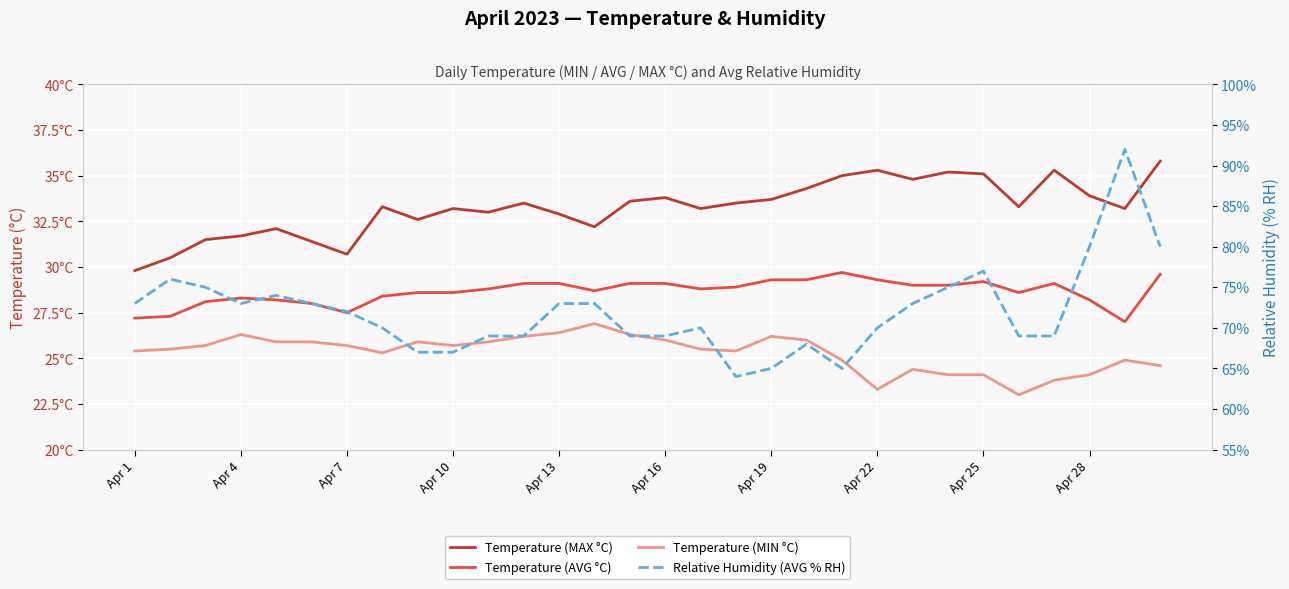

At 20, list the series in order from smallest to largest.

Temperature (MIN °C), Temperature (AVG °C), Temperature (MAX °C), Relative Humidity (AVG % RH)